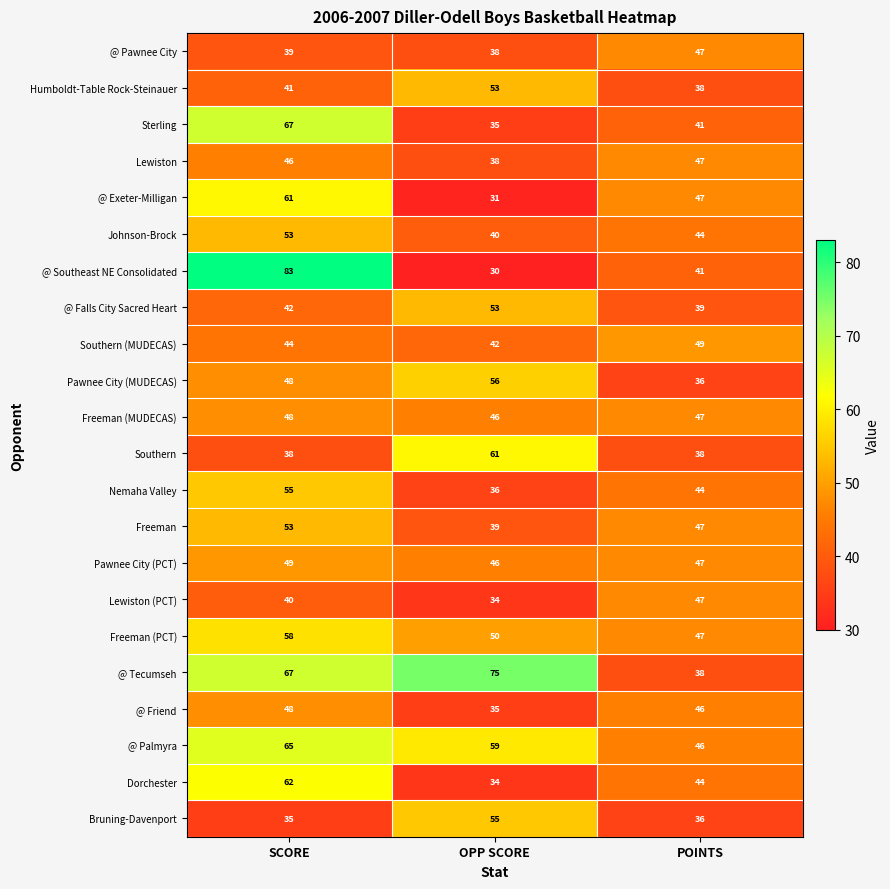

List the labels in order of Pawnee City (PCT) value, largest first.

SCORE, POINTS, OPP SCORE